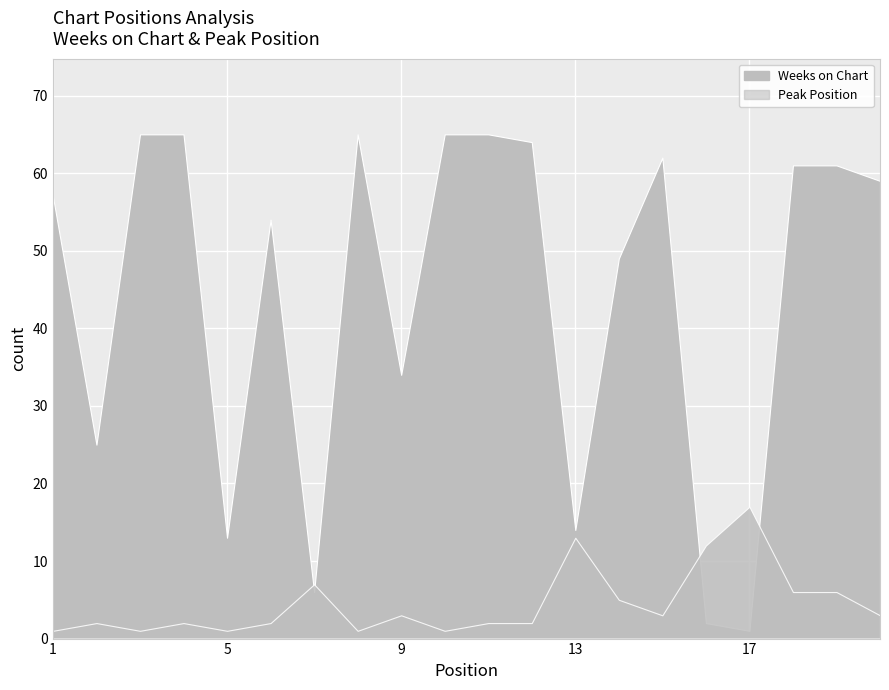

What is the value of the Peak Position point at the 7th from the left?

7